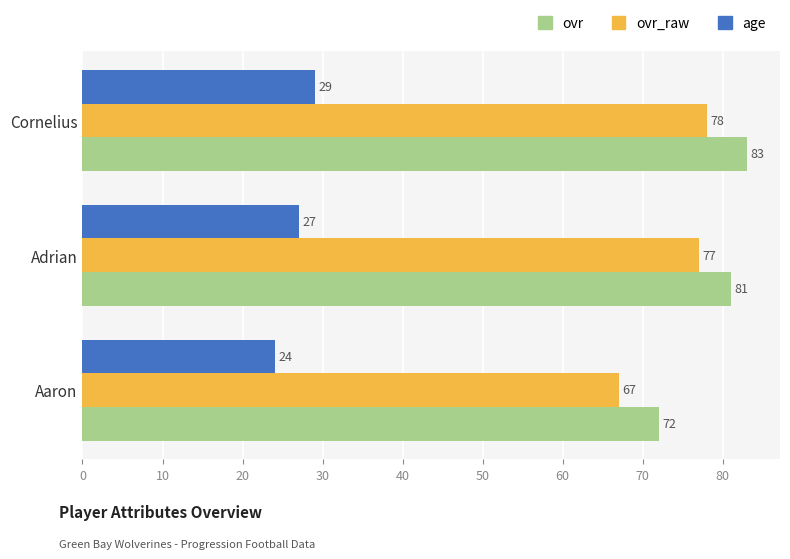

Read the ovr value at Adrian.

81